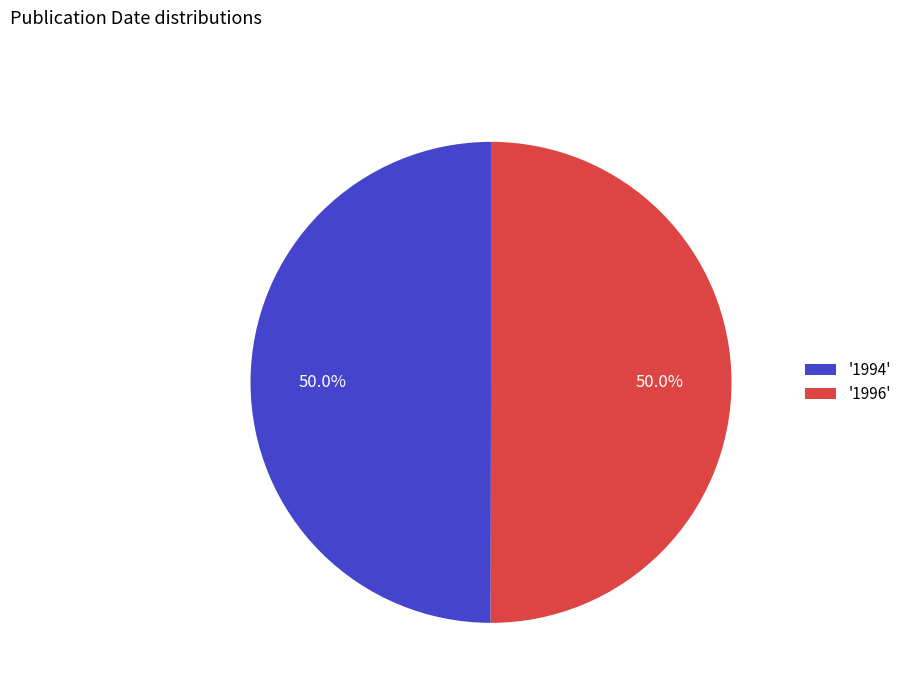

Approximately how many times larger is the value at '1994' compared to '1996'?

1.0